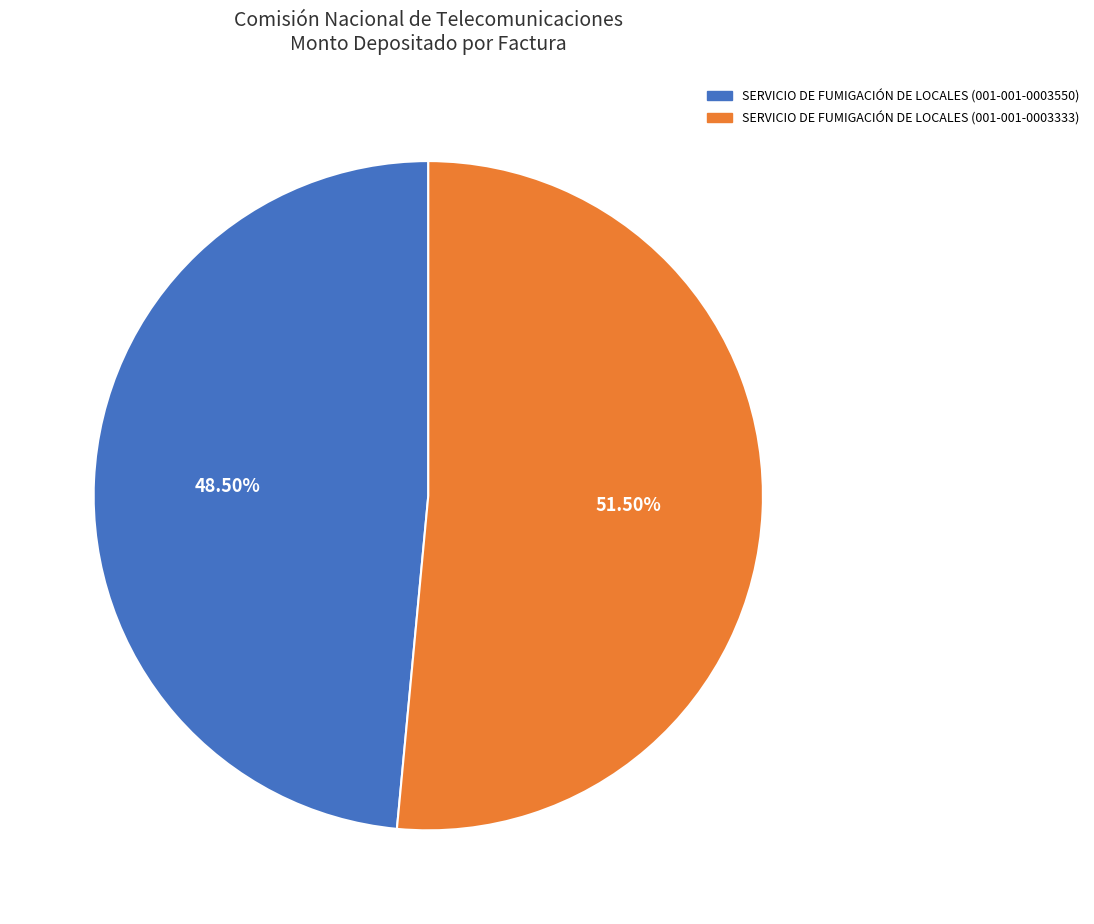

Rank the categories by value from highest to lowest.

SERVICIO DE FUMIGACIÓN DE LOCALES (001-001-0003333), SERVICIO DE FUMIGACIÓN DE LOCALES (001-001-0003550)